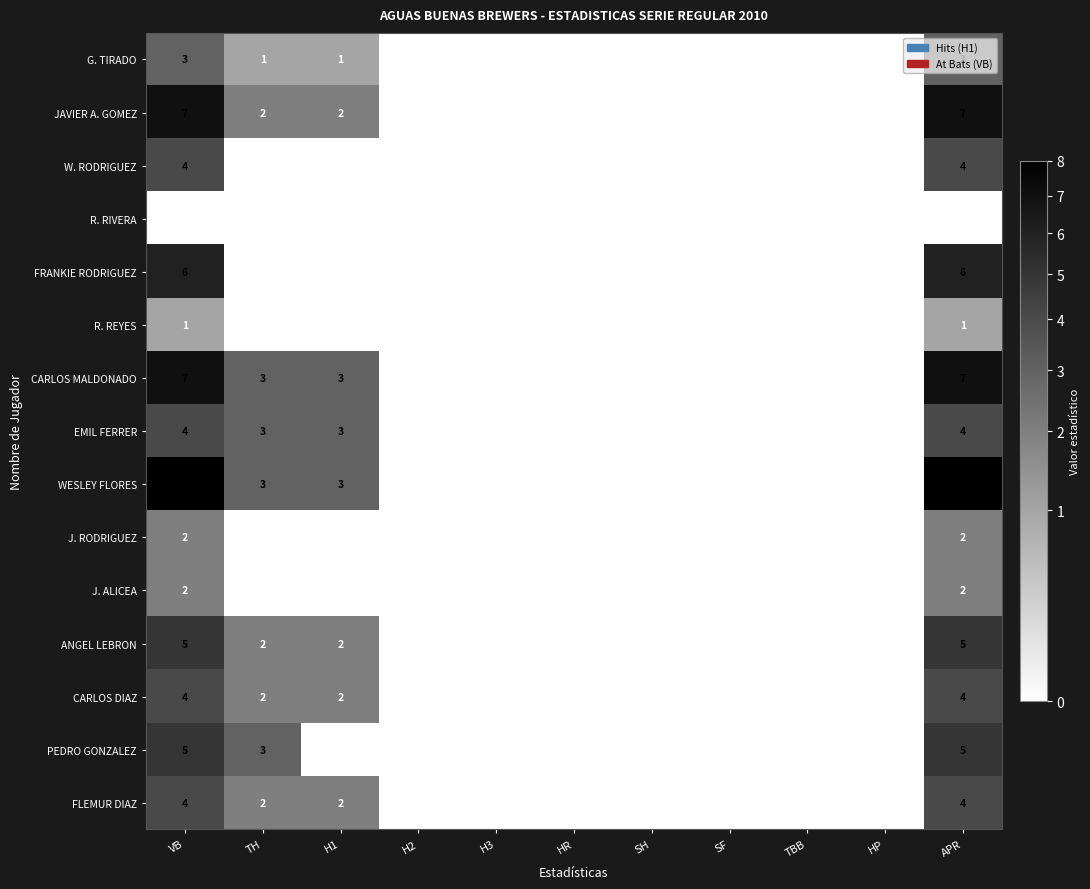

What is the difference between the maximum and minimum values in the CARLOS MALDONADO series?

7